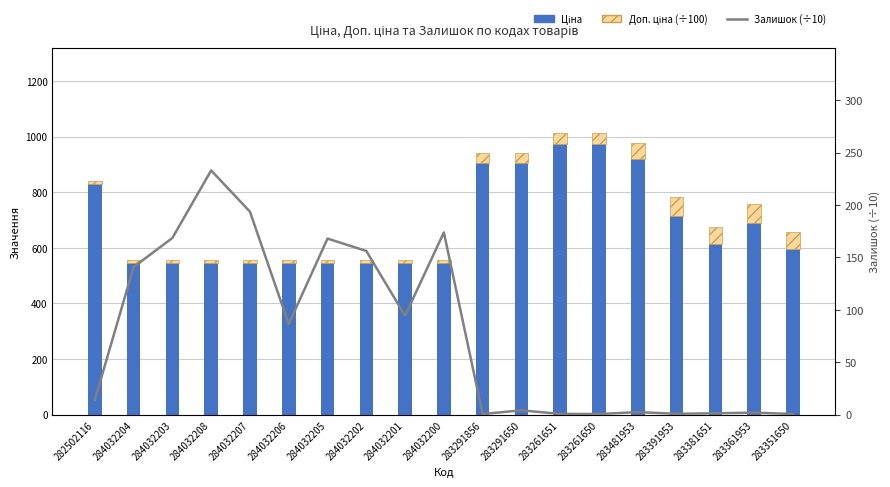

Which series changed the most between 284032208 and 284032201?

Залишок (÷10)